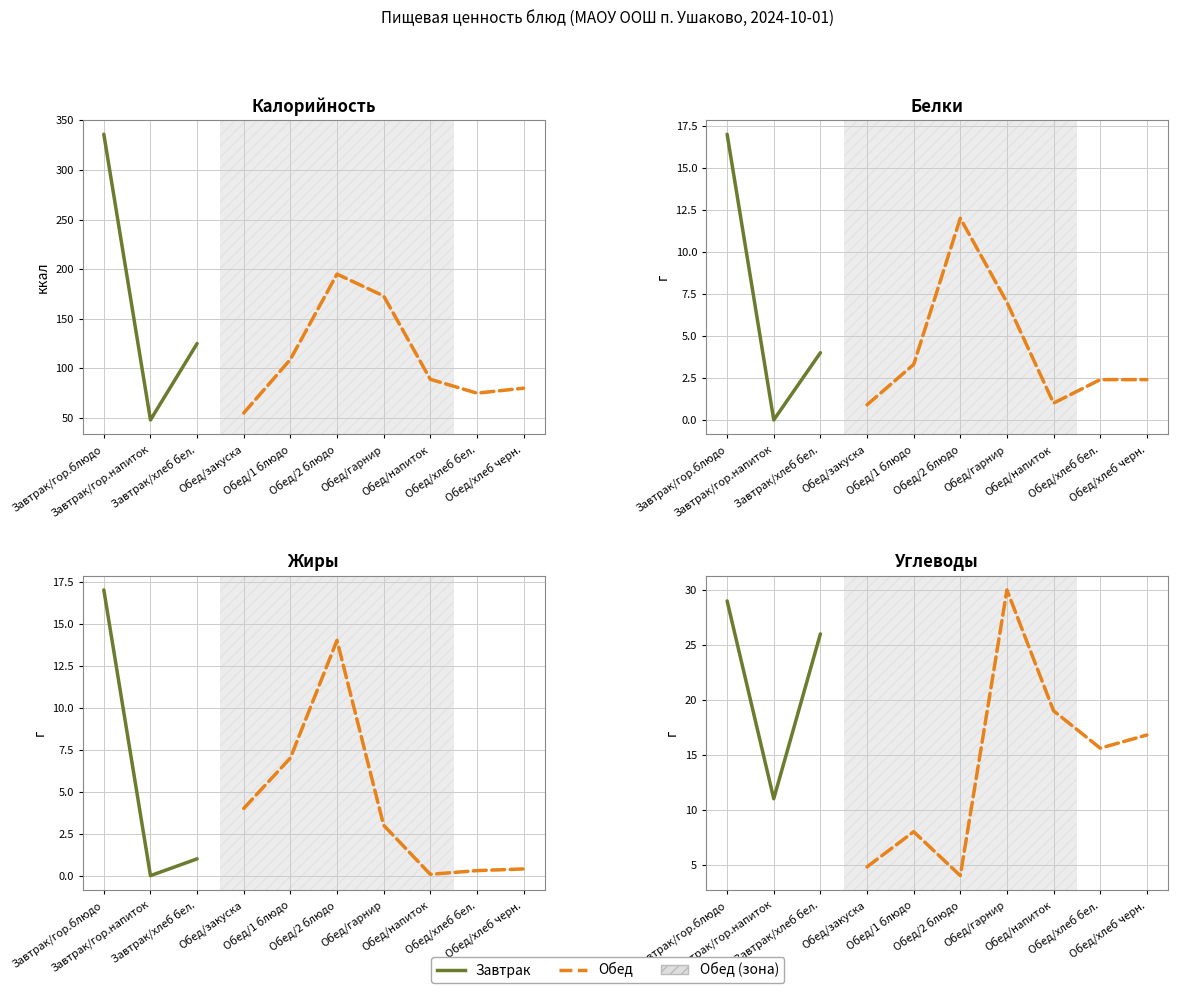

In Жиры, how many points are higher than both neighbors (excluding endpoints)?

1